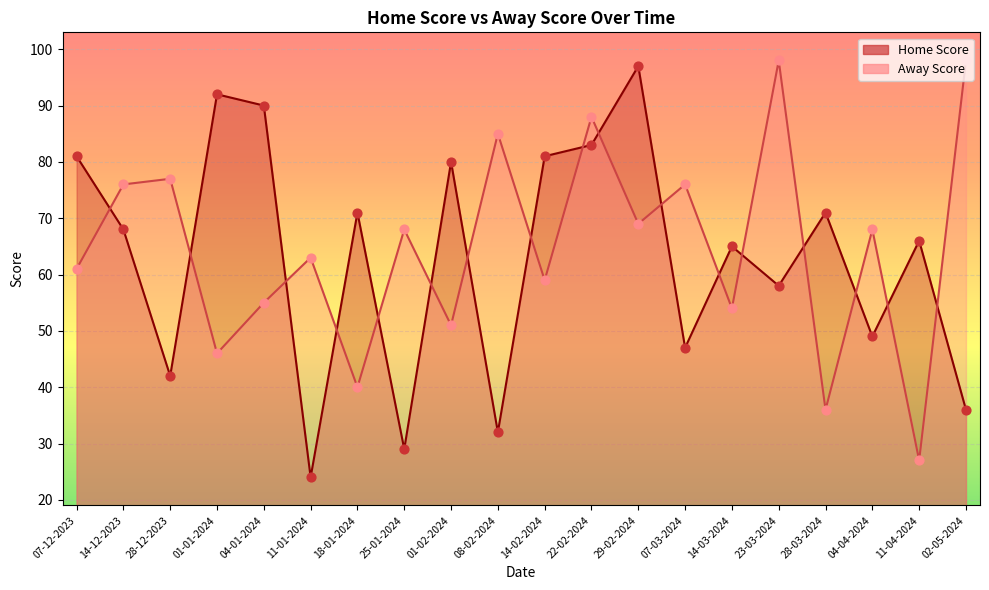

What are all the series names shown in the legend?

Home Score, Away Score